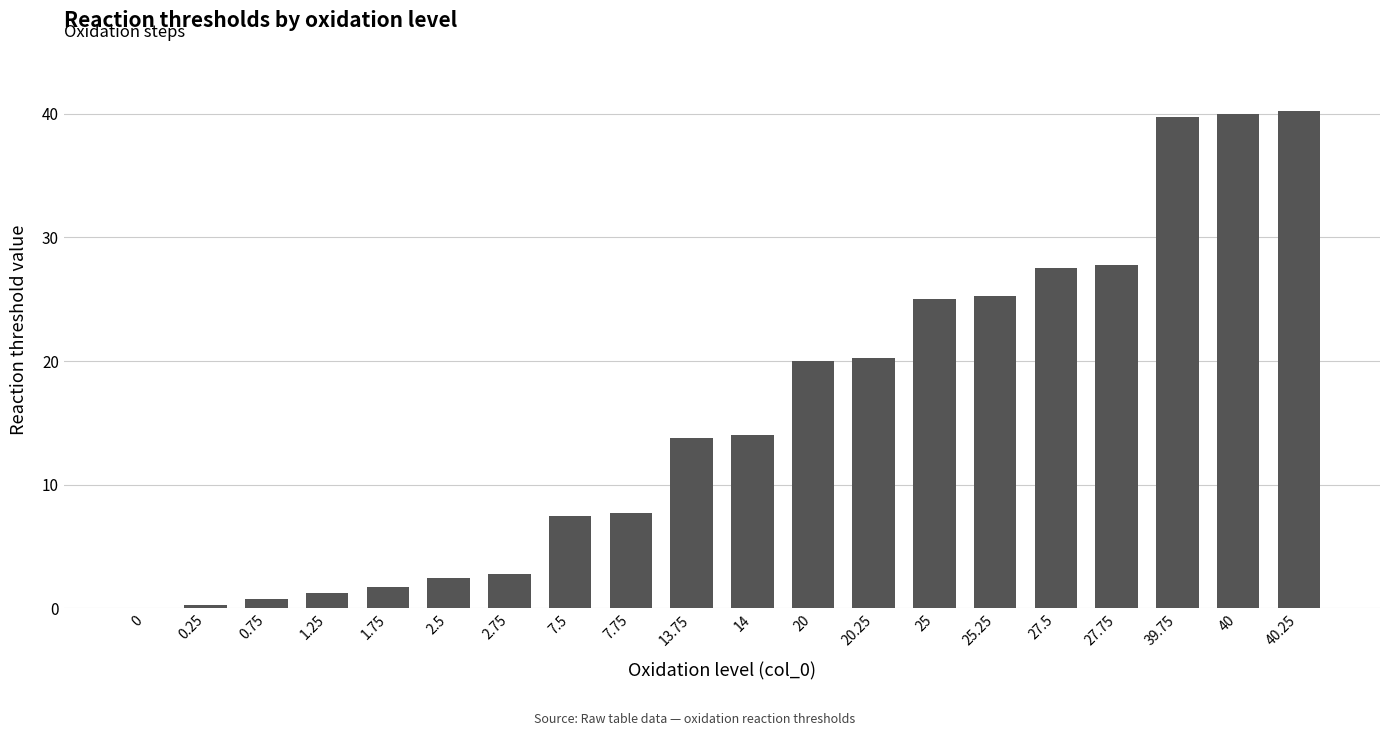

What is the sum of all values?

318.0